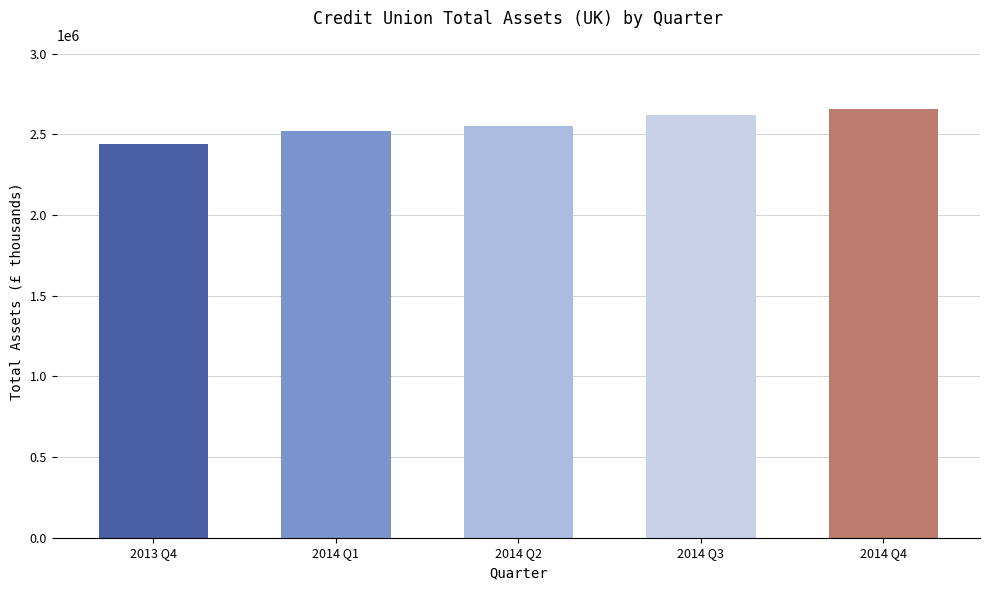

What is the sum of the values at 2014 Q1 and 2014 Q4?

5176601